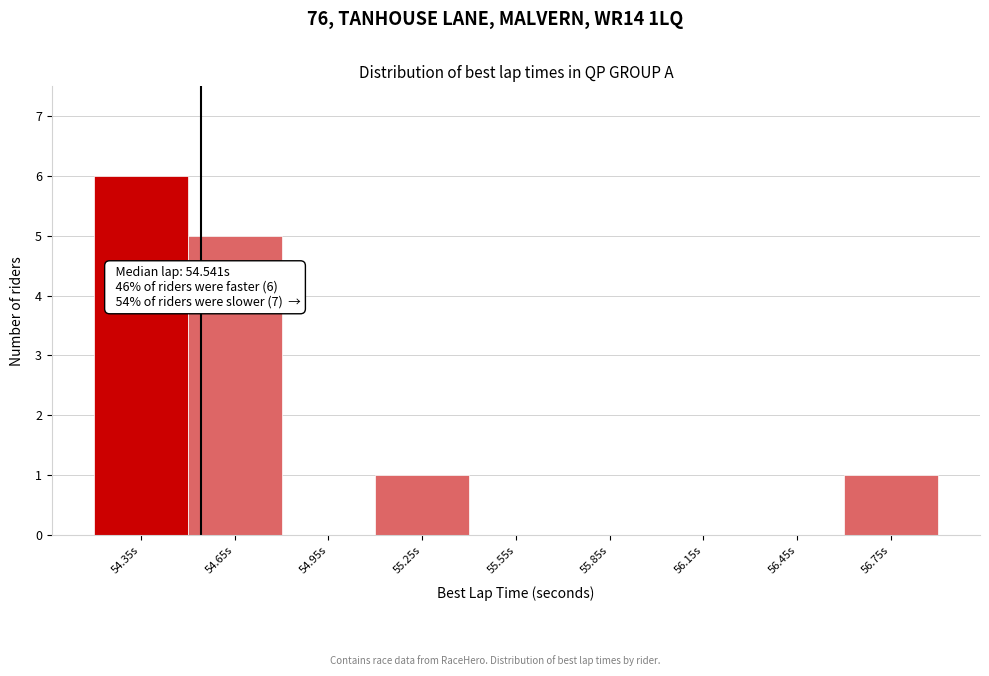

Which range on the x-axis has the tallest bar?

54.2 to 54.5